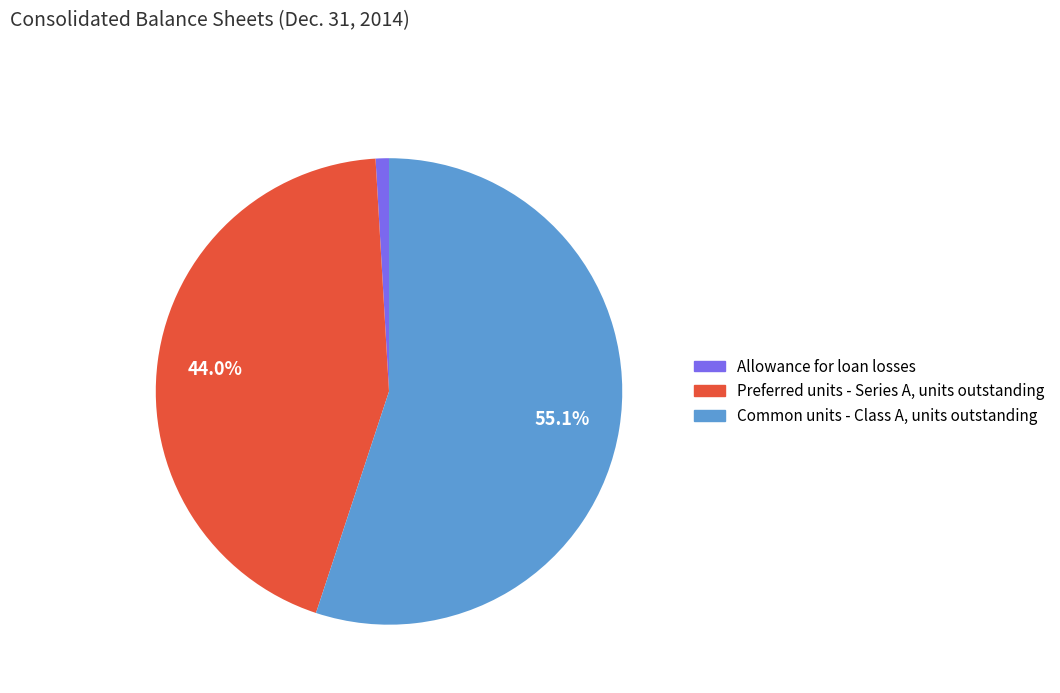

Which category has the smallest portion of the pie?

Allowance for loan losses